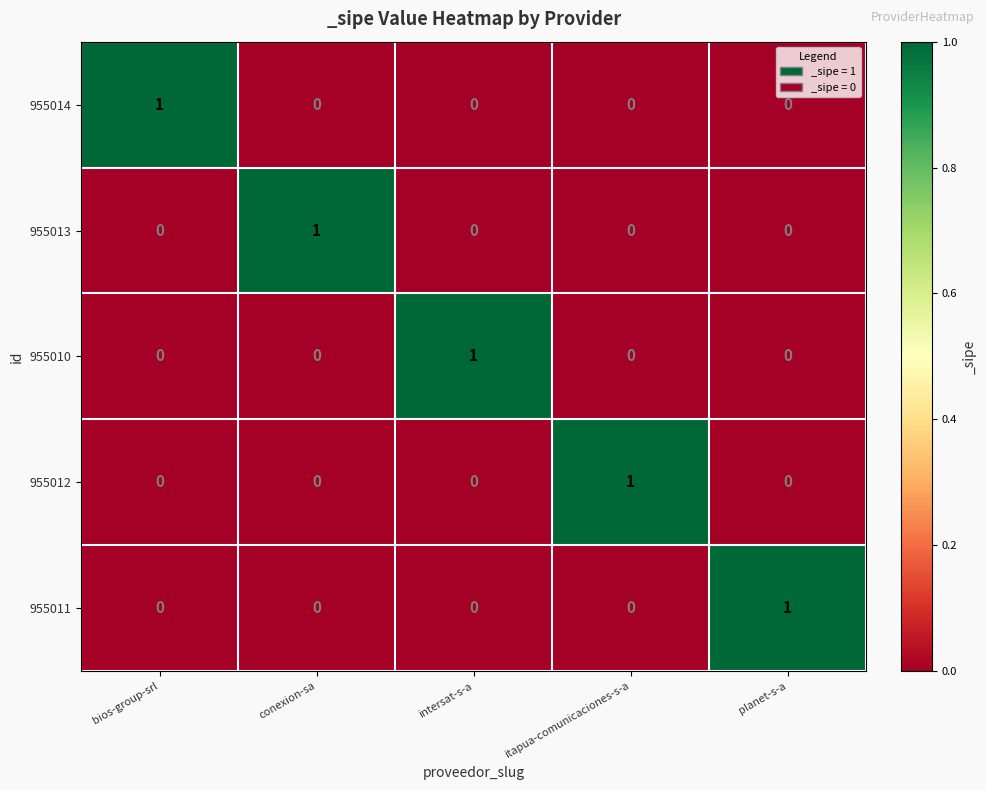

Is the value of 955014 at conexion-sa greater than the value of 955011 at planet-s-a?

No